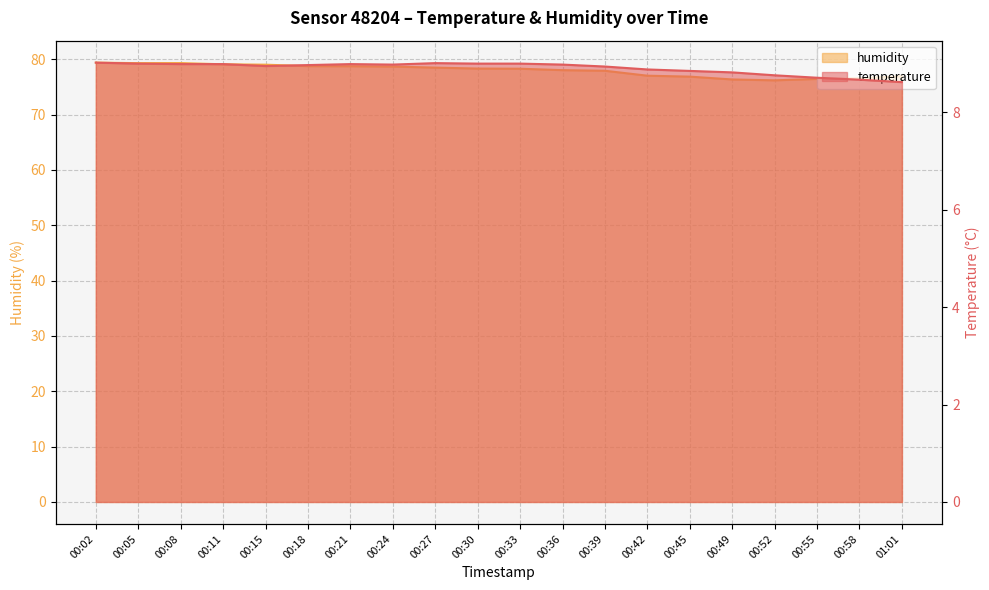

What is the sum of all humidity values?

1559.9